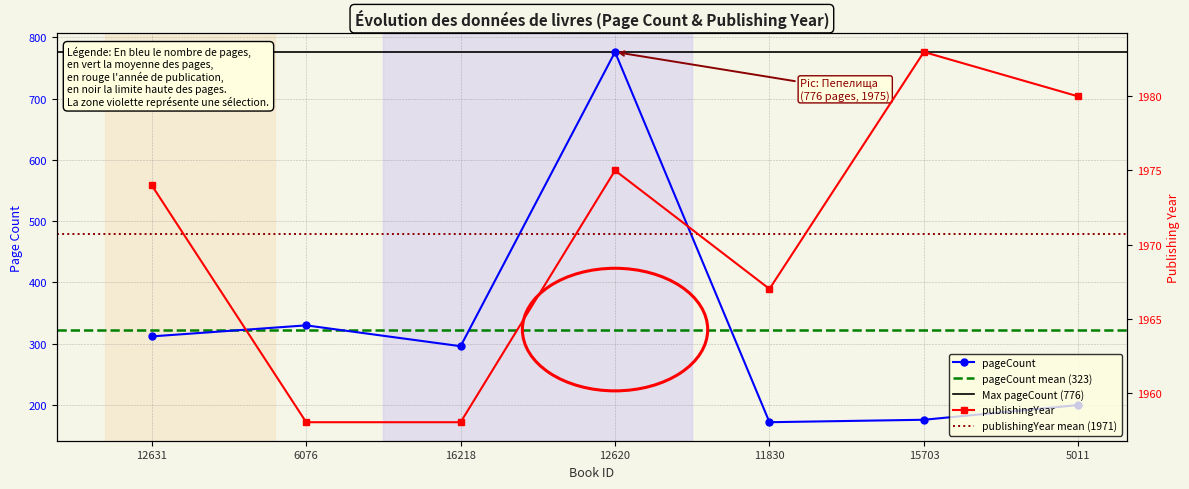

True or false: publishingYear and pageCount cross at least once.

False